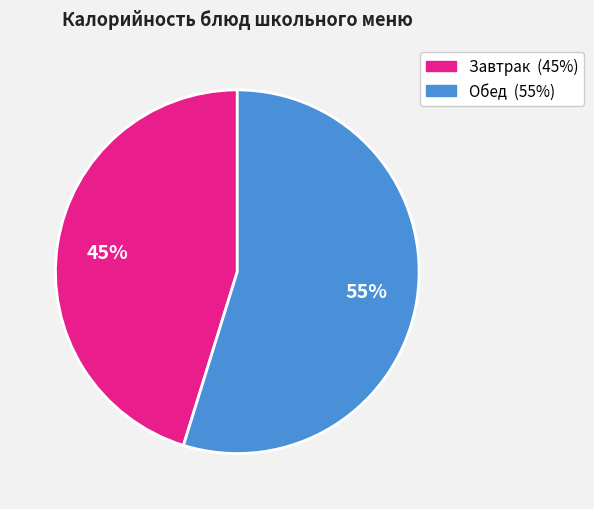

To the nearest percent, what is the difference between the largest and smallest slice percentages?

10%